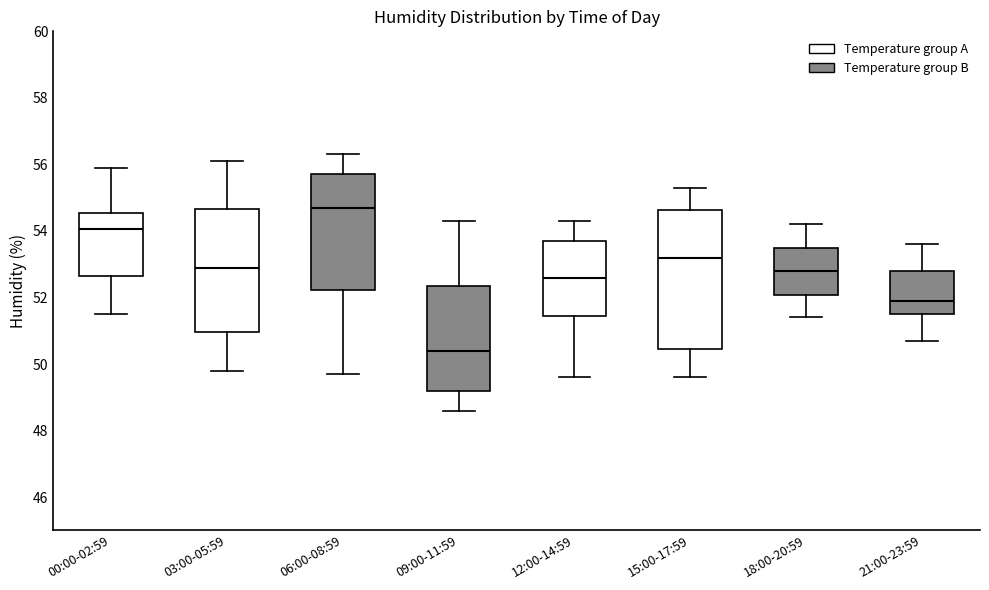

Comparing the boxes themselves (not the whiskers), which one is the tallest?

15:00-17:59